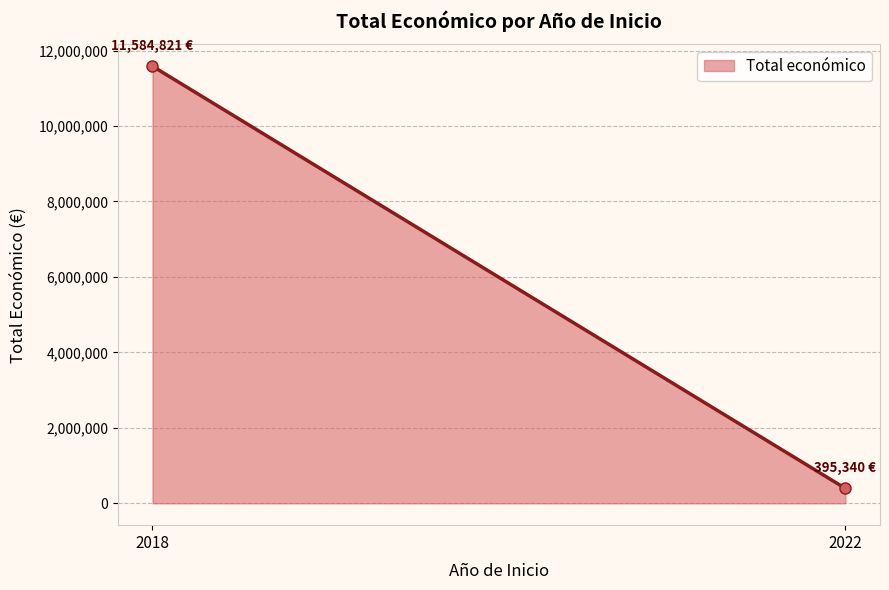

Count the number of data series in this chart.

1